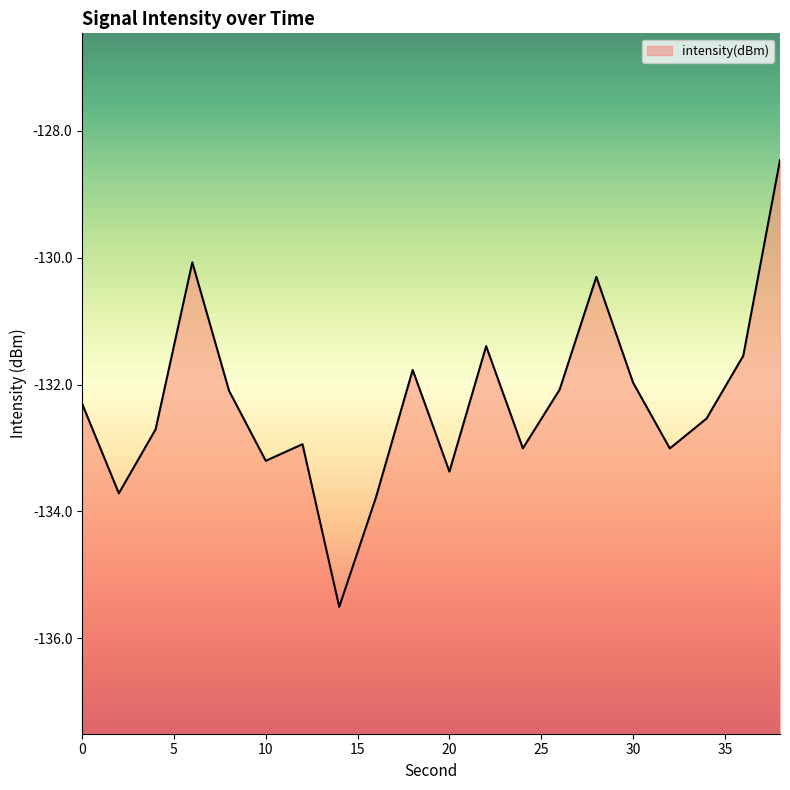

What is the change in value from 2 to 36?

+2.2